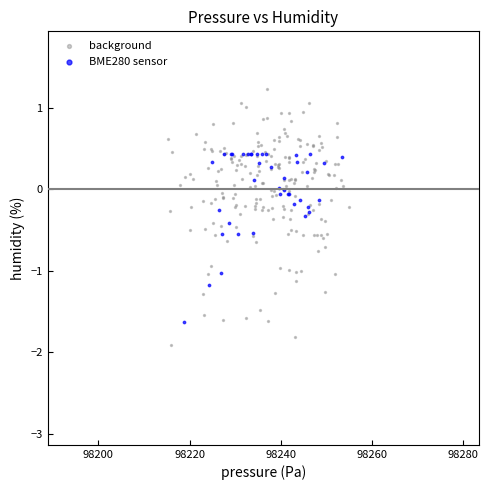

Which series contains the highest Y value?

background